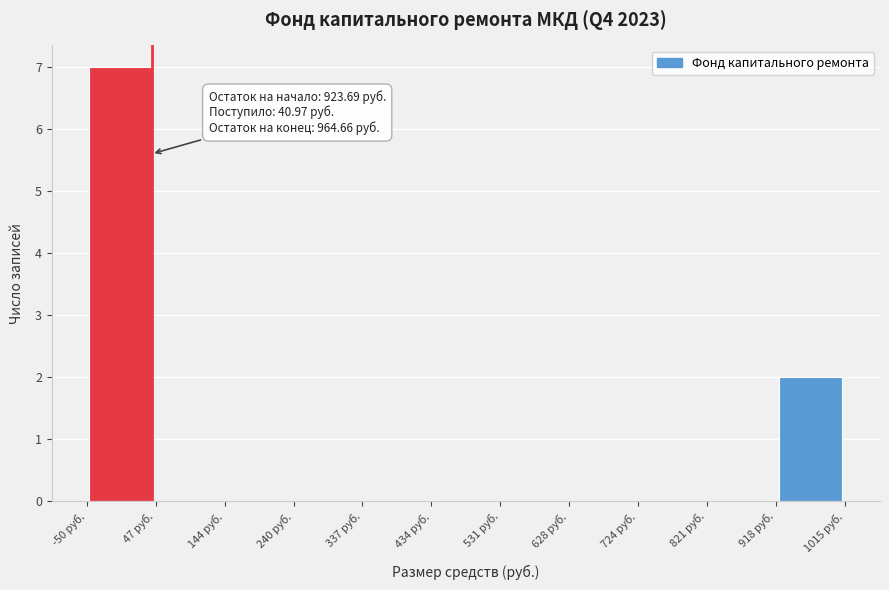

Which range on the x-axis has the tallest bar?

-50 to 50